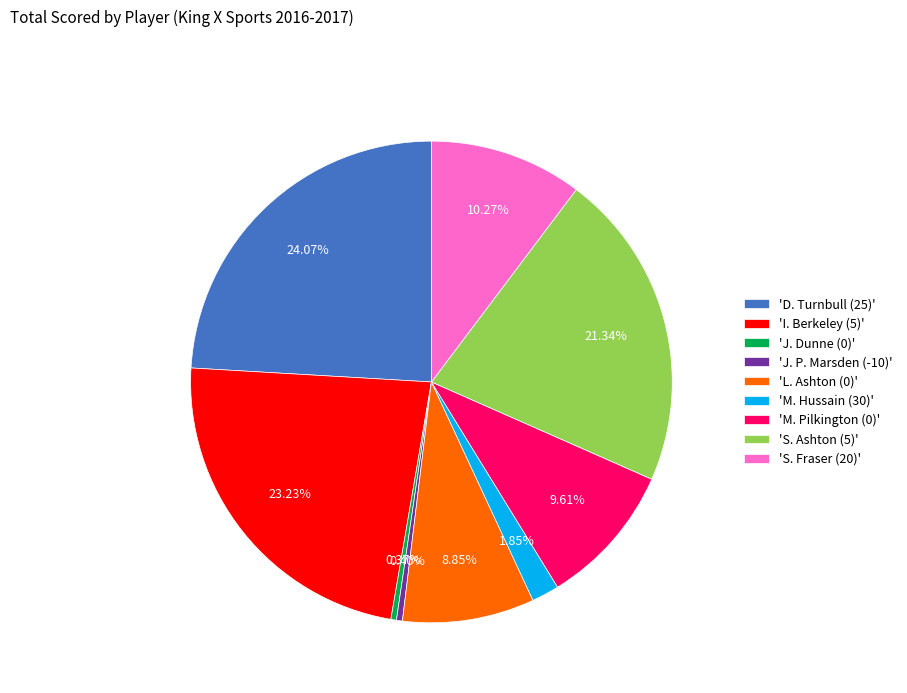

Approximately how many times larger is the value at 'L. Ashton (0)' compared to 'D. Turnbull (25)'?

0.4